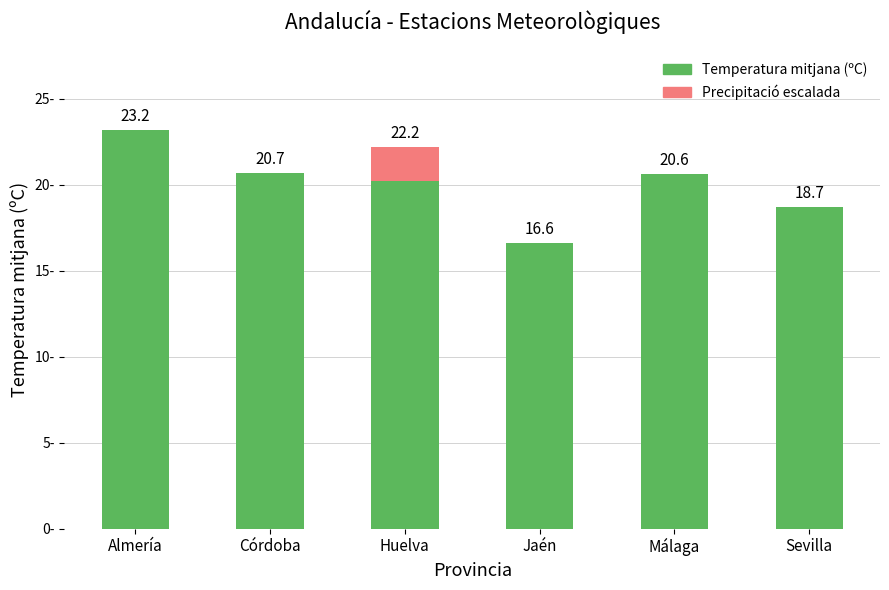

At which category is the sum across all series the highest?

Almería